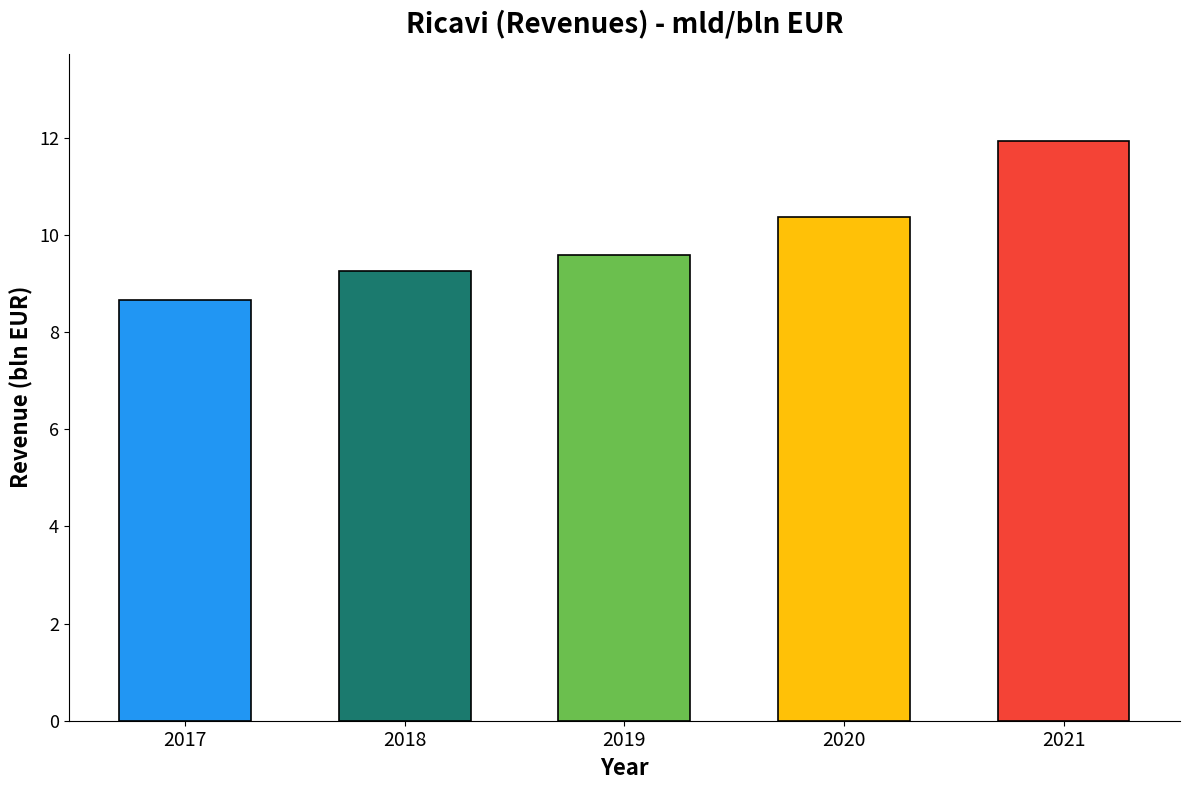

Rank the categories by value from lowest to highest.

2017, 2018, 2019, 2020, 2021